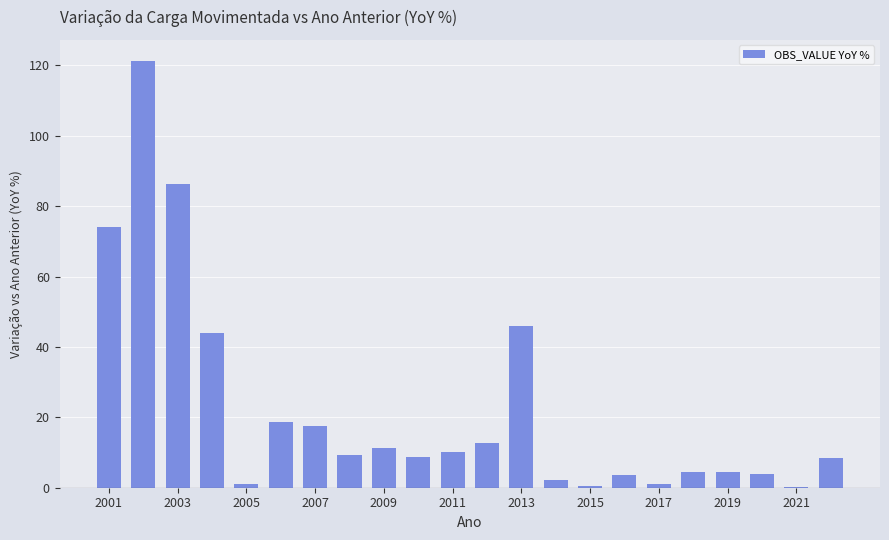

Are the bars horizontal?

No